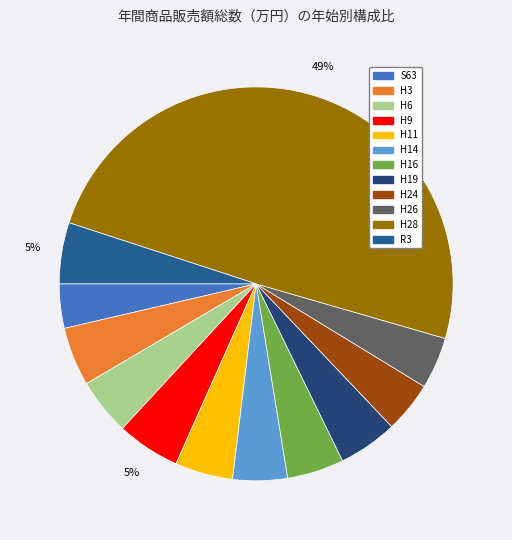

True or false: H11 accounts for 5% of the total.

True